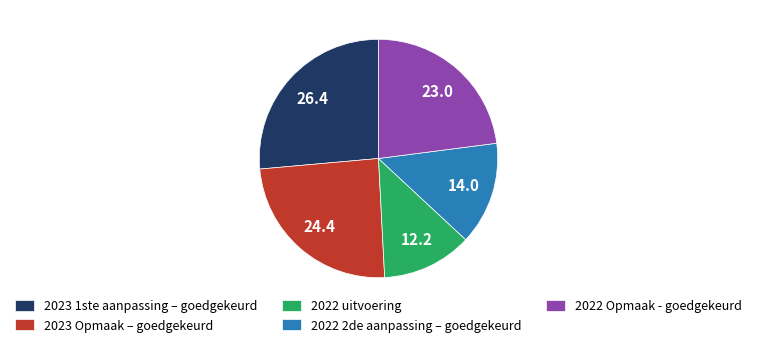

Count the number of slices in the pie.

5